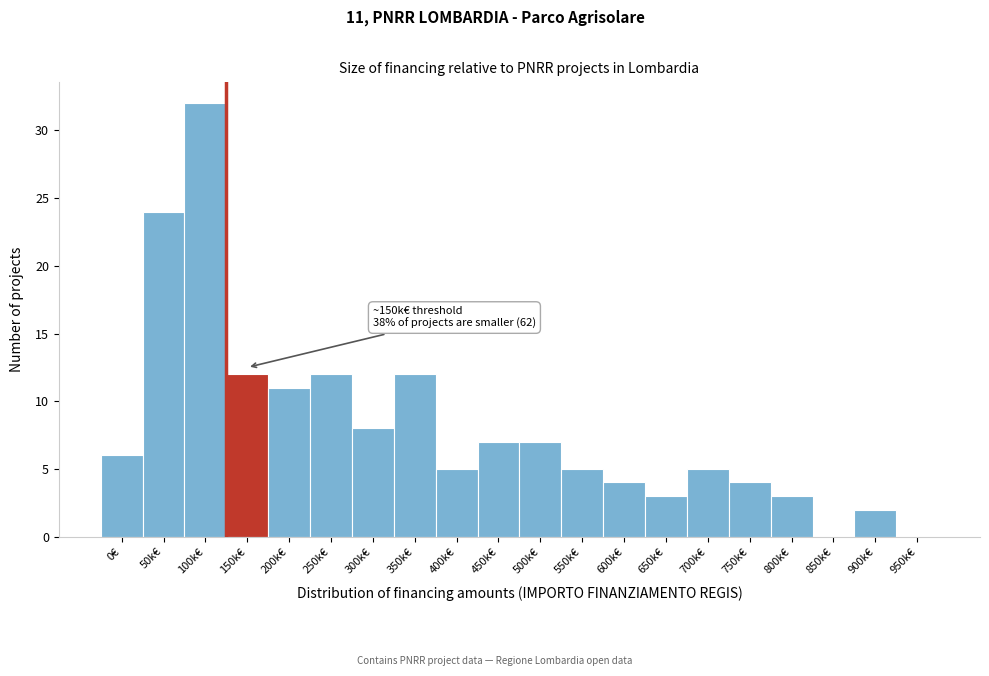

Reading left to right, what are all the values shown in this chart?

0€=6	50k€=24	100k€=32	150k€=12	200k€=11	250k€=12	300k€=8	350k€=12	400k€=5	450k€=7	500k€=7	550k€=5	600k€=4	650k€=3	700k€=5	750k€=4	800k€=3	850k€=0	900k€=2	950k€=0